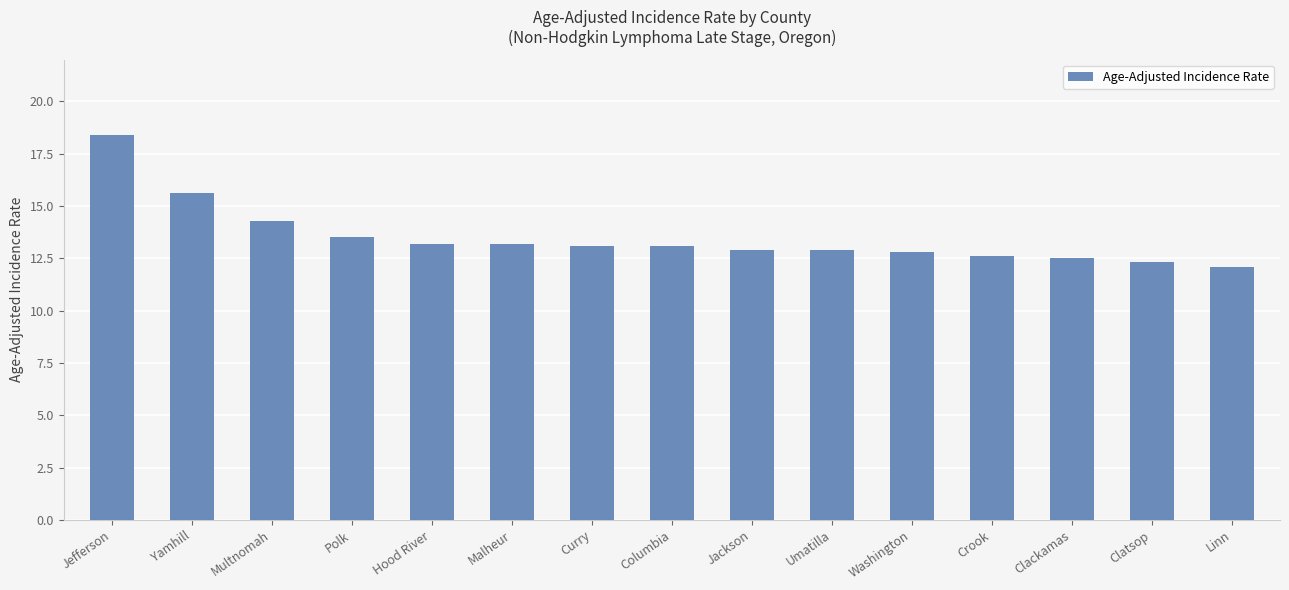

Is it true that the value at Jackson is 12.9?

True